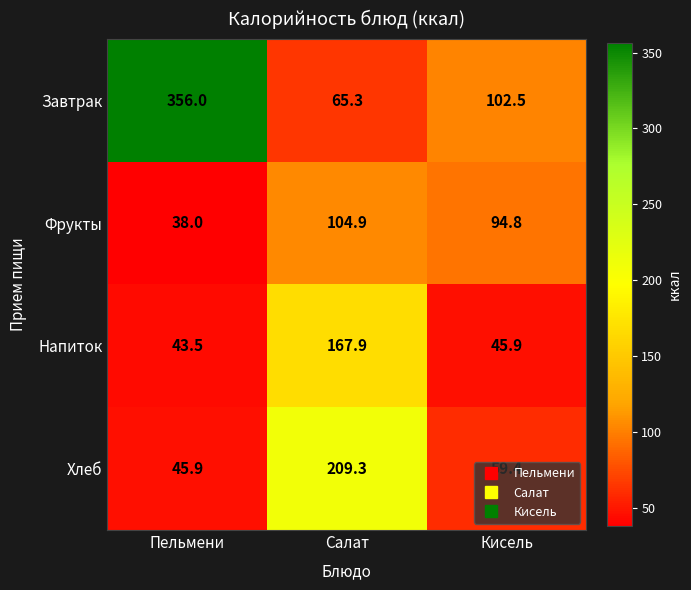

List the labels in order of Фрукты value, largest first.

Салат, Кисель, Пельмени